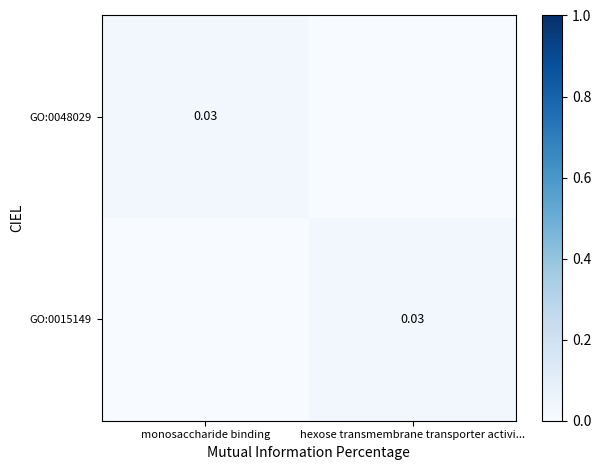

Is the value of GO:0048029 at hexose transmembrane transporter activi... greater than the value of GO:0015149 at monosaccharide binding?

No